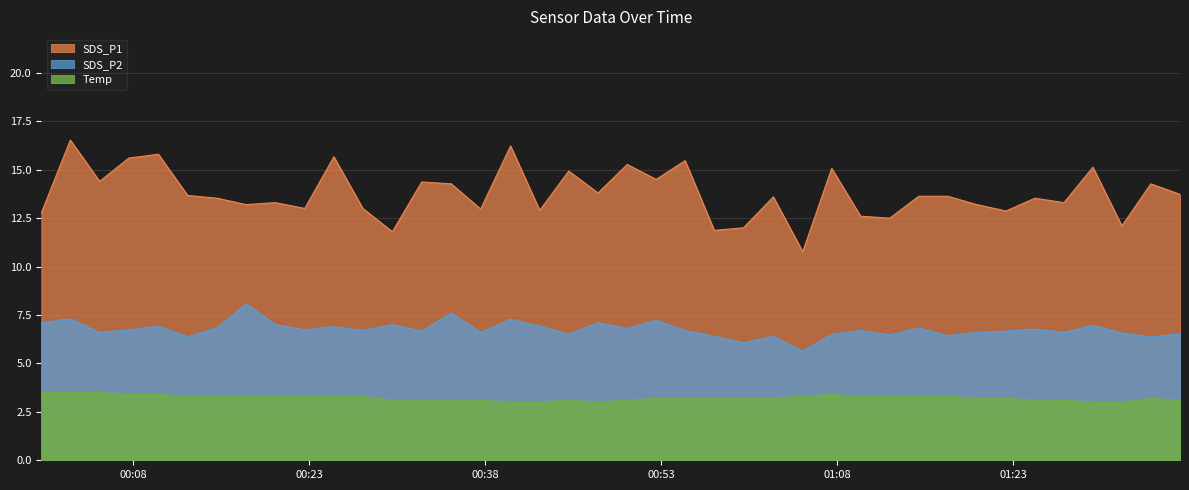

At which label is SDS_P2 closest to 6?

2023/11/09 01:00:00